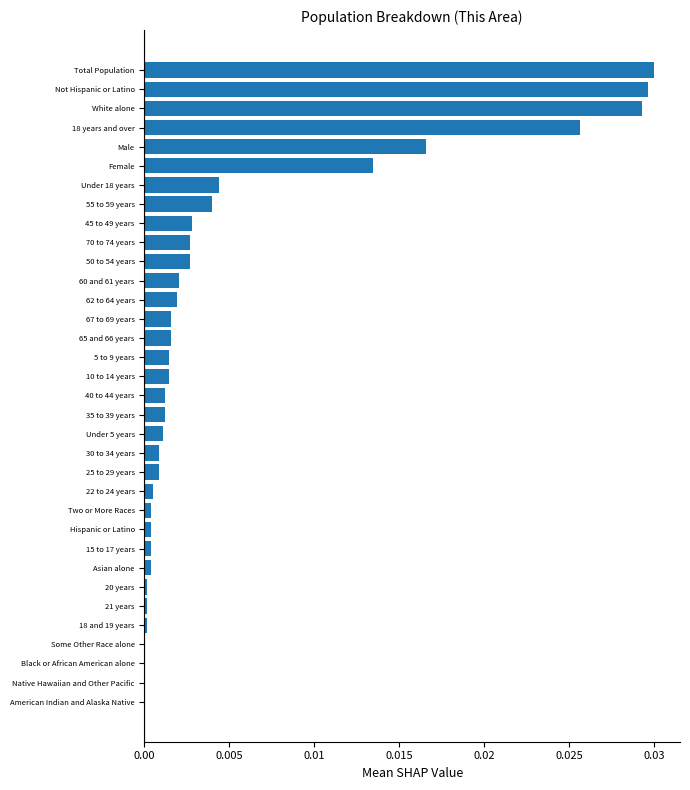

Between Not Hispanic or Latino and 35 to 39 years, which is larger?

Not Hispanic or Latino